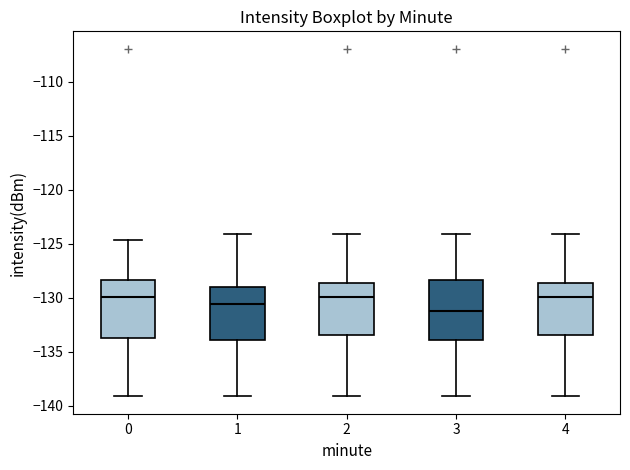

Which box's median line is the lowest?

3